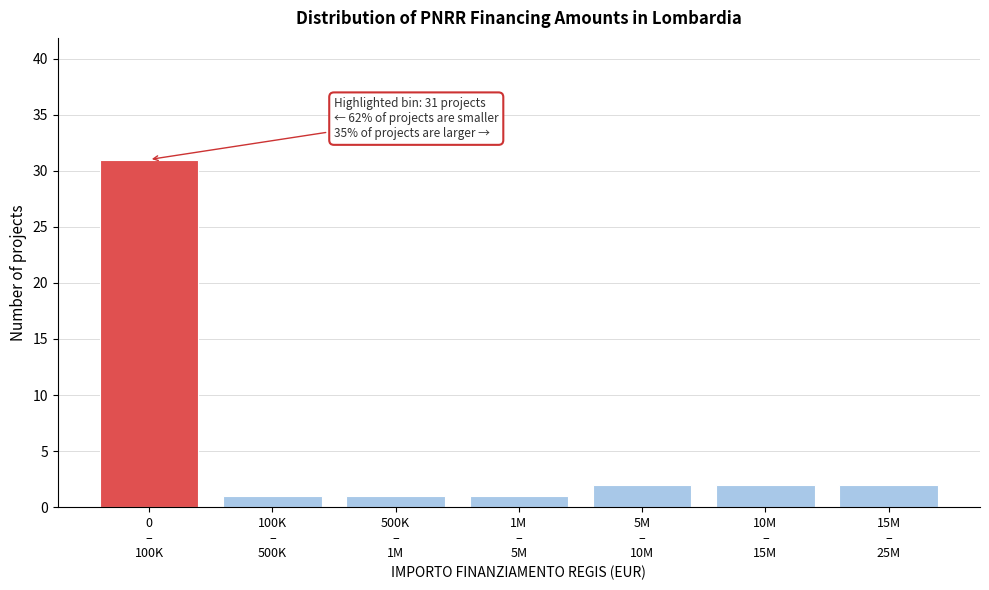

Reading left to right, extract all data points from this chart.

31	1	1	1	2	2	2